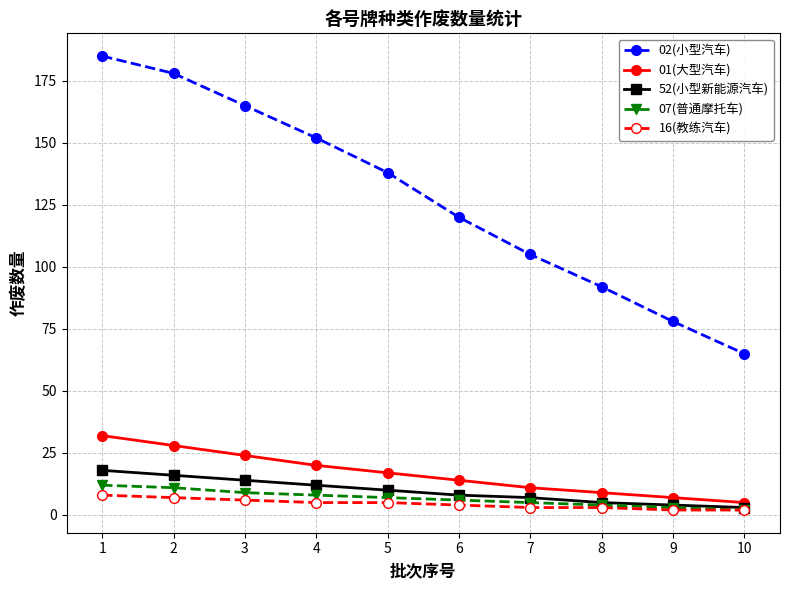

The 16(教练汽车) series shows 7 at 2. True or false?

True